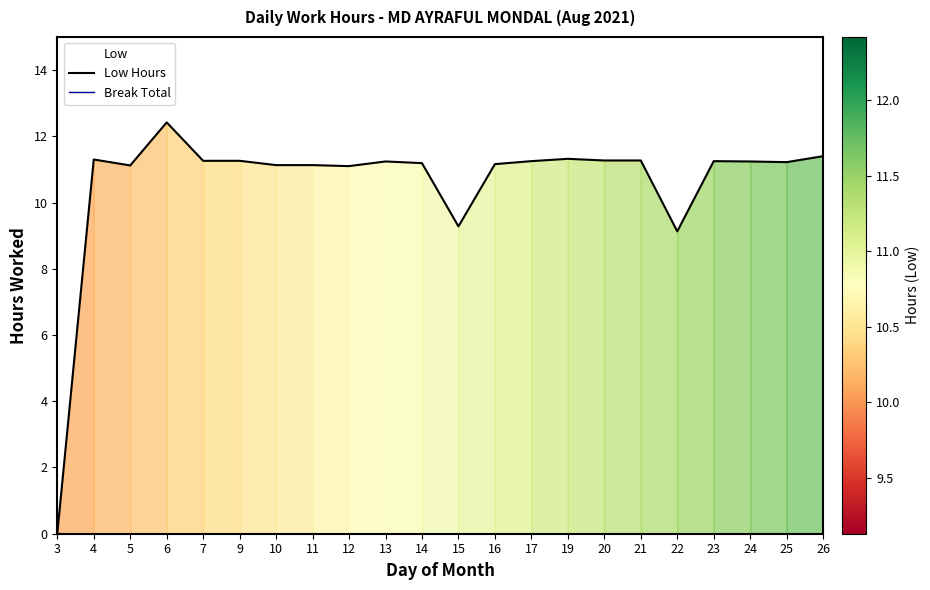

True or false: Low Hours and Break Total intersect in this chart.

False